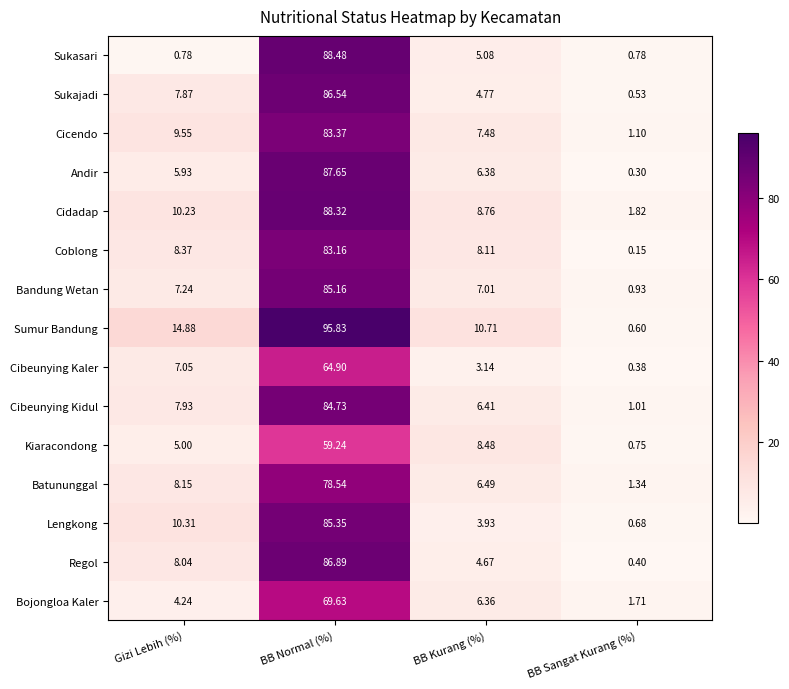

Which series changed the most between Gizi Lebih (%) and BB Sangat Kurang (%)?

Sumur Bandung